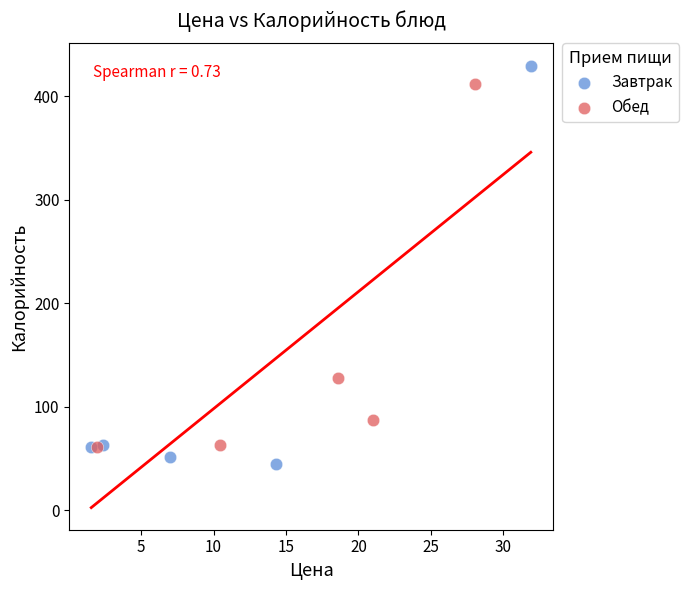

What are all the series names shown in the legend?

Завтрак, Обед